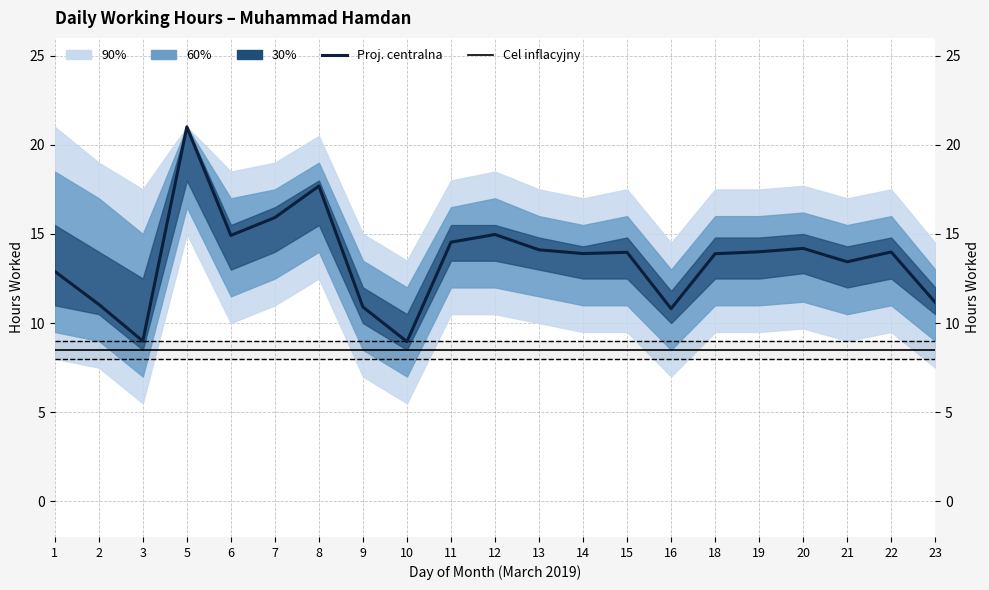

True or false: Cel inflacyjny and Proj. centralna cross at least once.

False